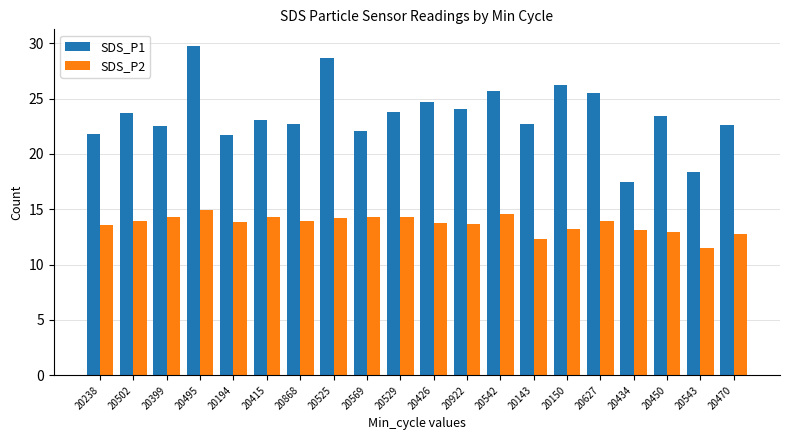

What is the spread (max minus min) of values at 20868?

8.7